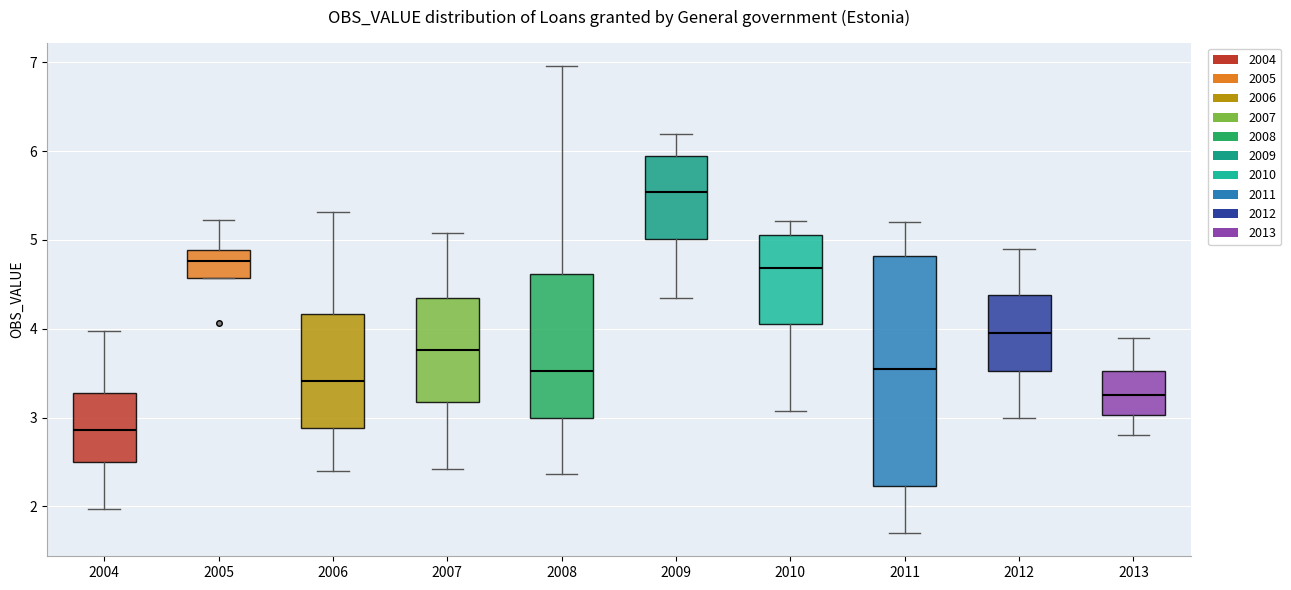

Reading left to right, read every box against the y-axis: the position of its median line, the range the box covers, and the ends of its whiskers. The values are not printed on the chart, so give them approximately, as read against the axis.

2004: median 2.9, box 2.5 to 3.3, whiskers 2.0 to 4.0
2005: median 4.8, box 4.6 to 4.9, whiskers 4.6 to 5.2
2006: median 3.4, box 2.9 to 4.2, whiskers 2.4 to 5.3
2007: median 3.8, box 3.2 to 4.3, whiskers 2.4 to 5.1
2008: median 3.5, box 3.0 to 4.6, whiskers 2.4 to 7.0
2009: median 5.5, box 5.0 to 5.9, whiskers 4.4 to 6.2
2010: median 4.7, box 4.1 to 5.1, whiskers 3.1 to 5.2
2011: median 3.6, box 2.2 to 4.8, whiskers 1.7 to 5.2
2012: median 4.0, box 3.5 to 4.4, whiskers 3.0 to 4.9
2013: median 3.3, box 3.0 to 3.5, whiskers 2.8 to 3.9